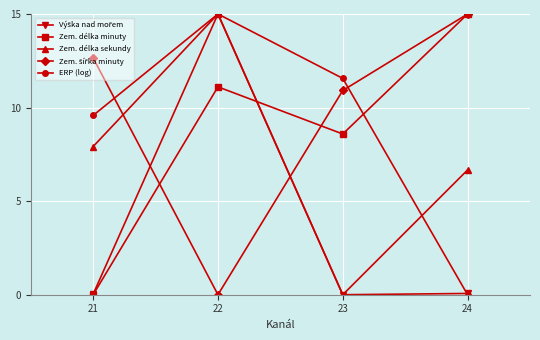

How many lines are shown in the chart?

5